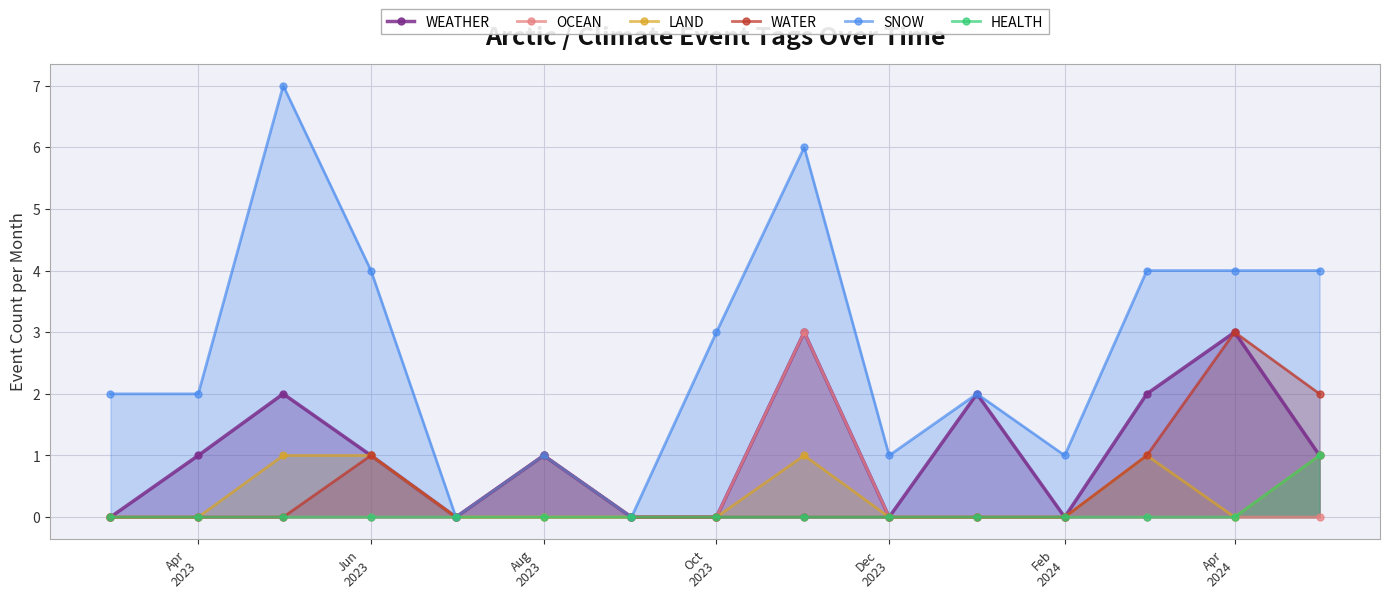

How many values in LAND are above zero?

5